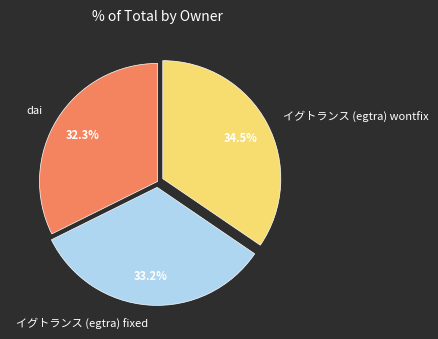

Between イグトランス (egtra) wontfix and dai, which is larger?

イグトランス (egtra) wontfix